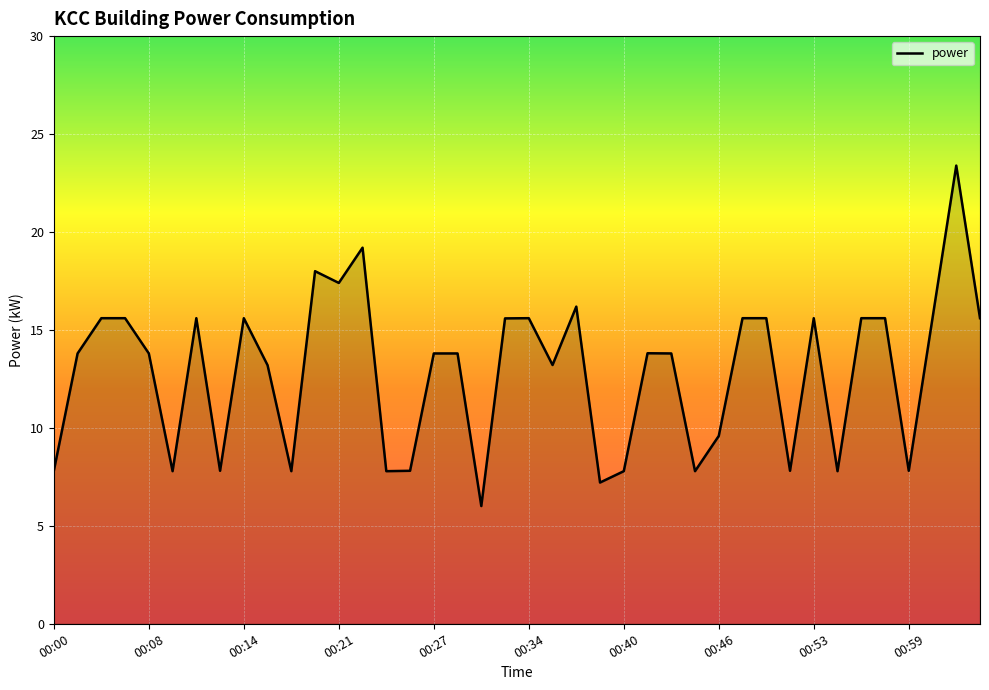

What is the difference between the maximum and minimum values?

17.4